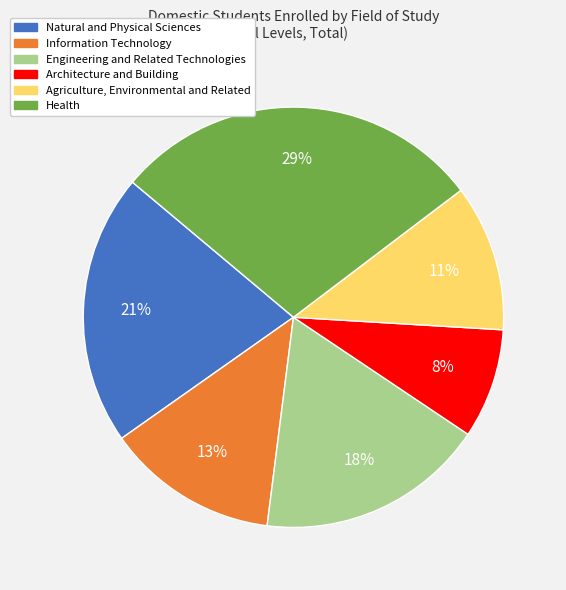

Do Information Technology and Agriculture, Environmental and Related together represent more than half of the pie?

No